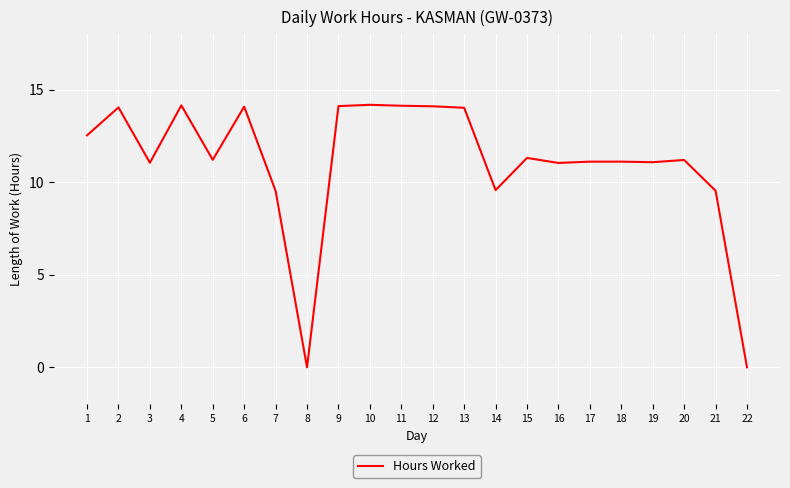

Approximately how many times larger is the value at 6 compared to 5?

1.3